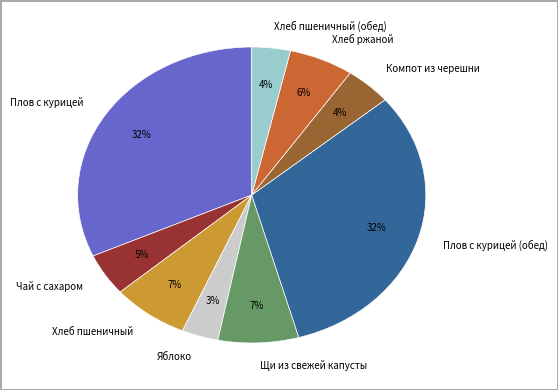

What percentage is the Хлеб пшеничный slice, to the nearest percent?

7%